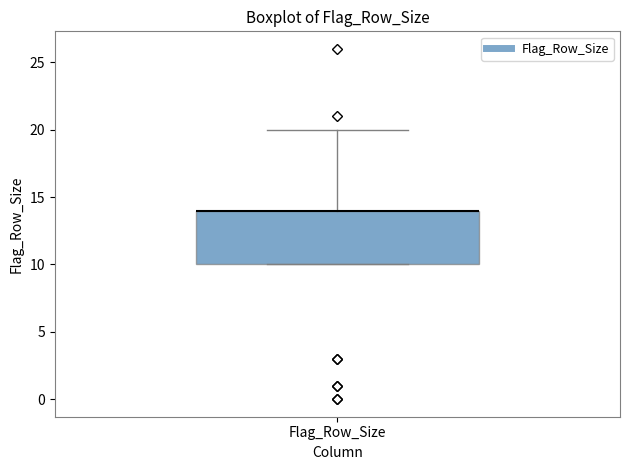

Read this box plot against the y-axis: the position of the median line, the range covered by the box, and the ends of both whiskers. The values are not printed on the chart, so give them approximately, as read against the axis.

median 14 (drawn on the box's upper edge), box 10 to 14, whiskers 10 to 20